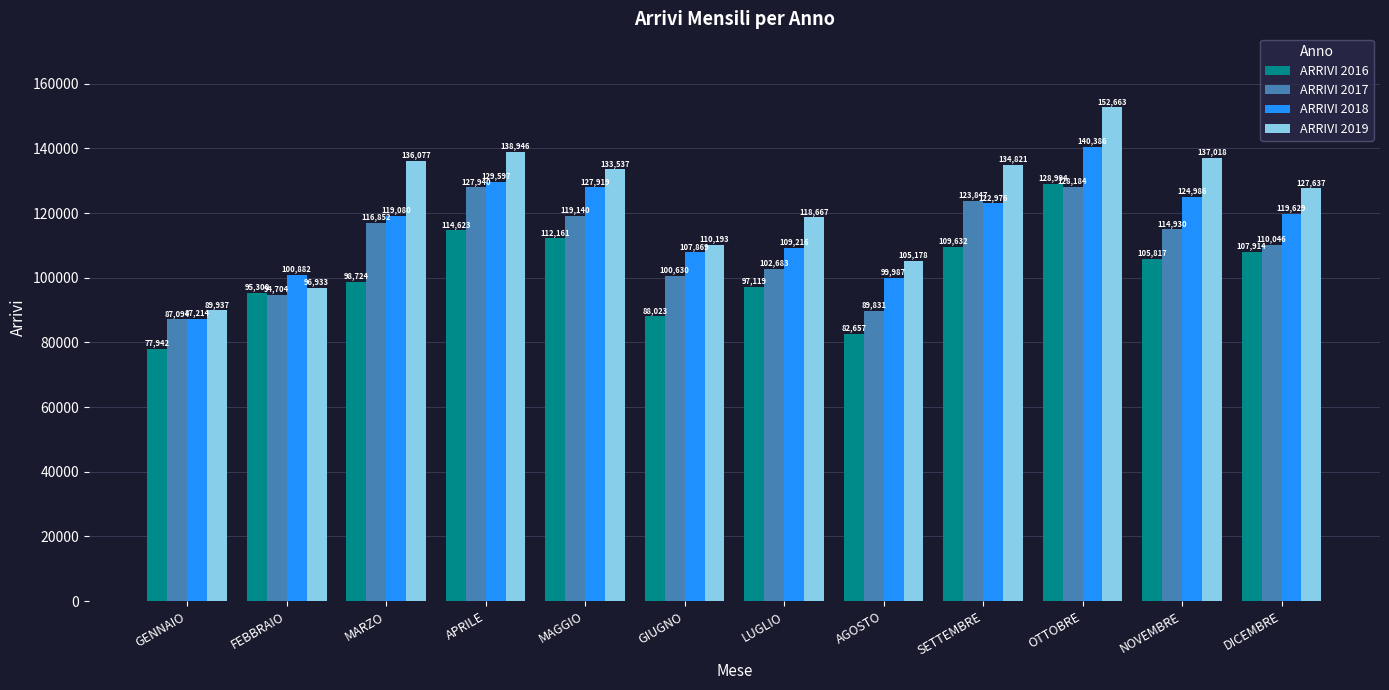

What is the value of the ARRIVI 2018 bar at the 12th from the left?

119629